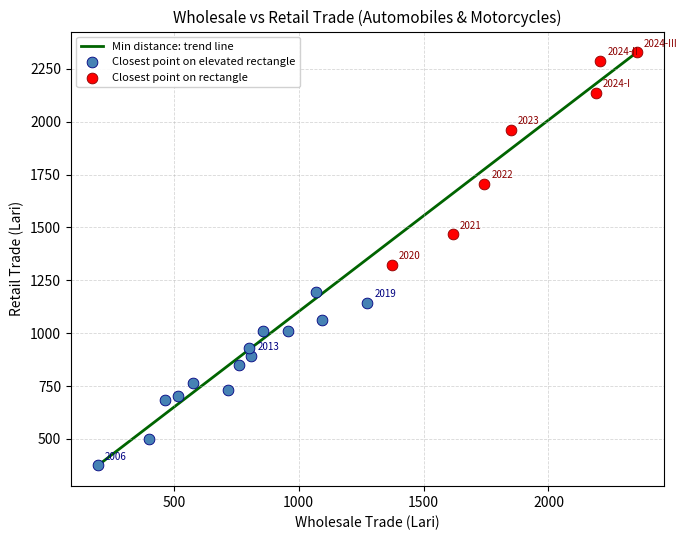

Which series has the largest Y range (max minus min)?

Closest point on rectangle